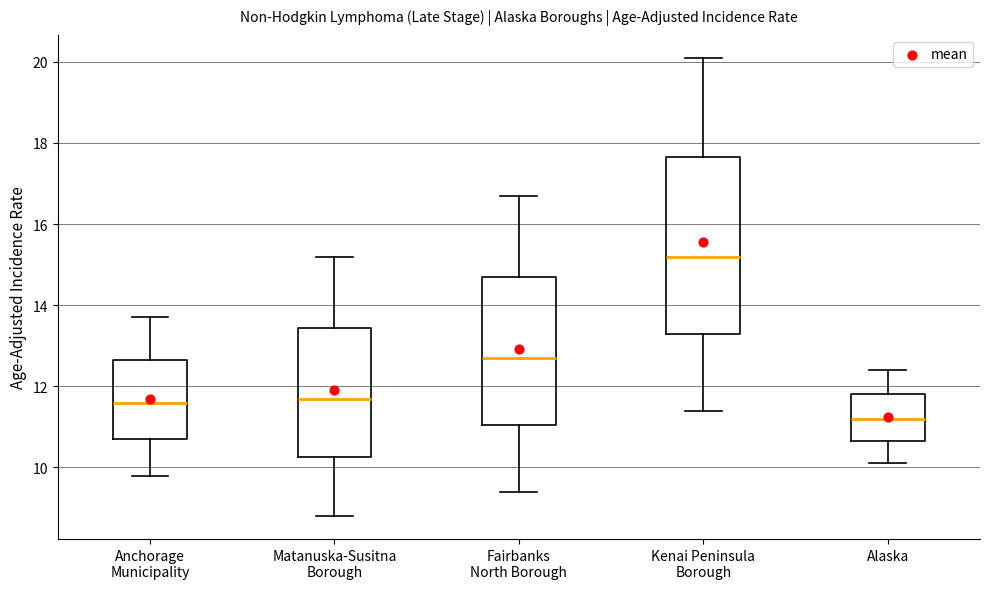

Comparing the boxes themselves (not the whiskers), which one is the tallest?

Kenai Peninsula Borough